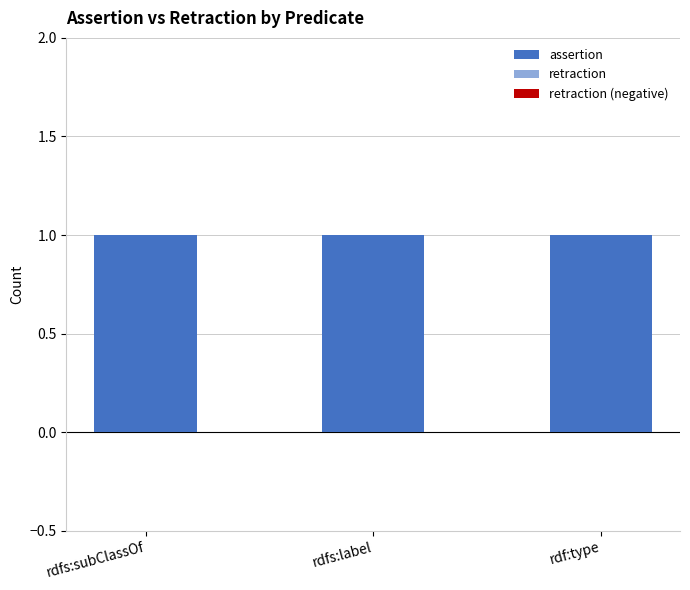

What position from the right is rdfs:subClassOf?

3